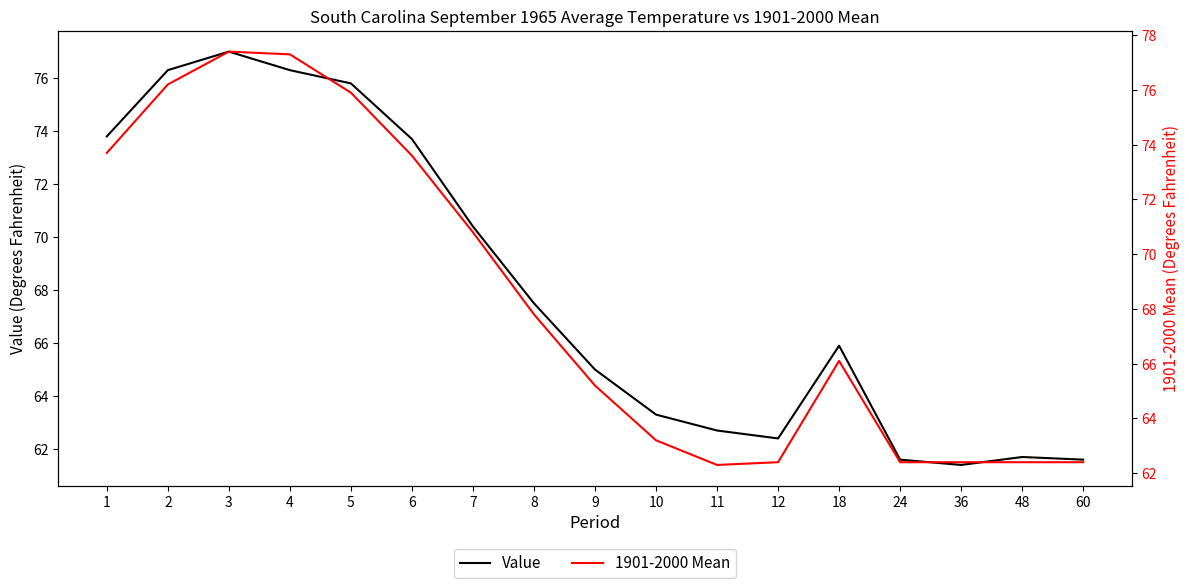

Which series has the largest range (max minus min)?

Value